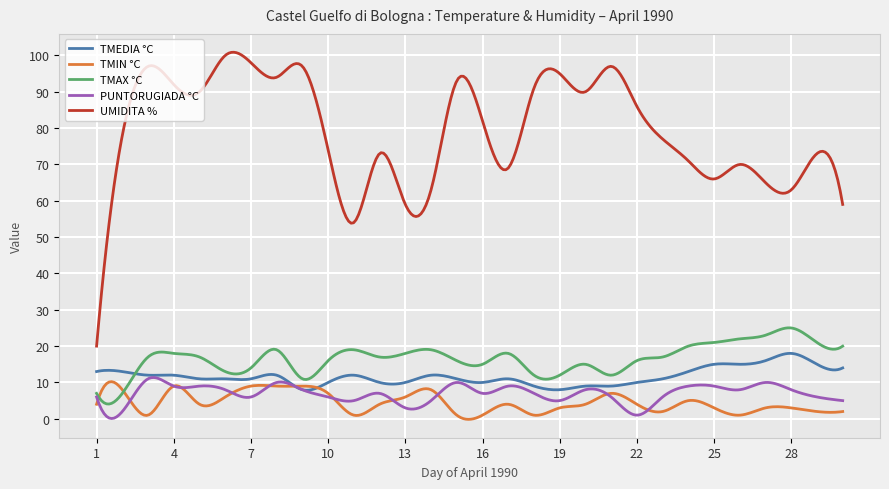

Which series has the widest spread of values?

UMIDITA %